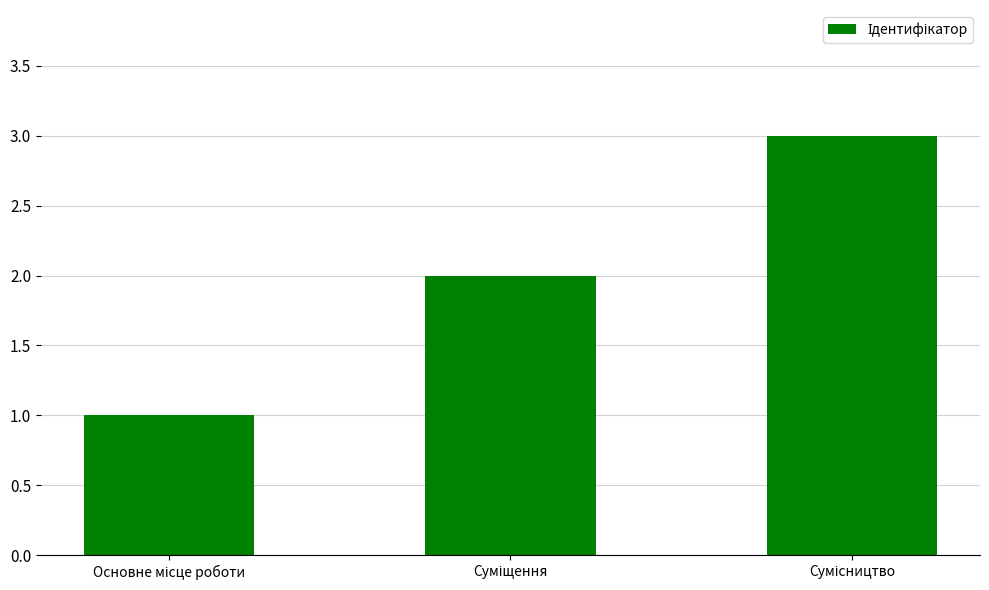

How many values are between 1 and 3?

3